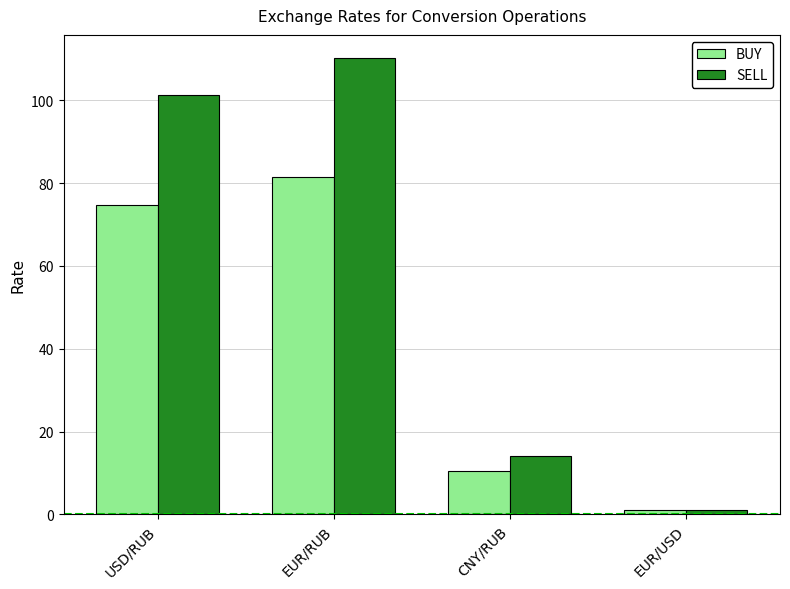

List the series in order of their overall mean, lowest first.

BUY, SELL